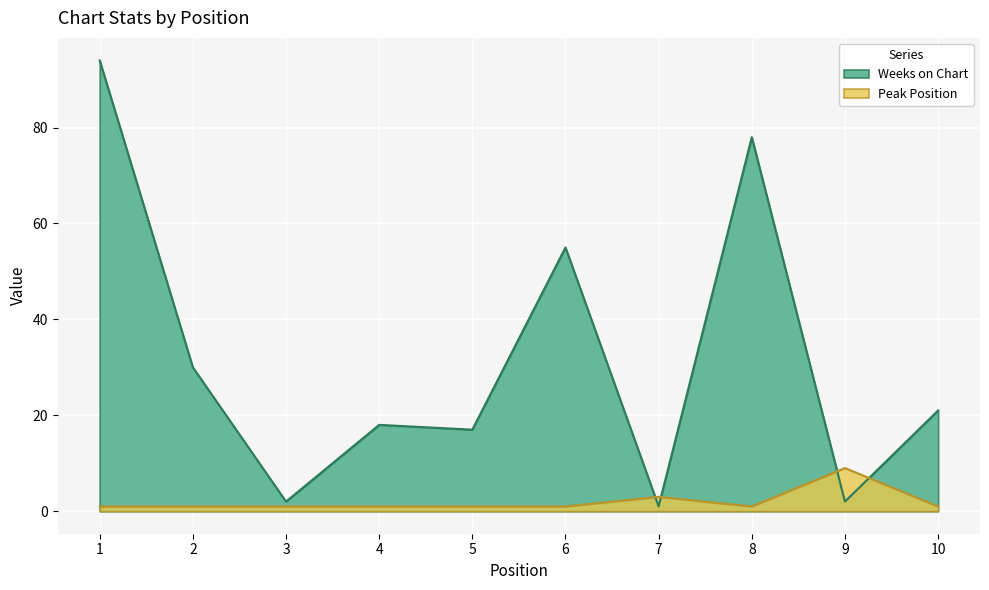

True or false: Peak Position has a value of 1 at 4.

True